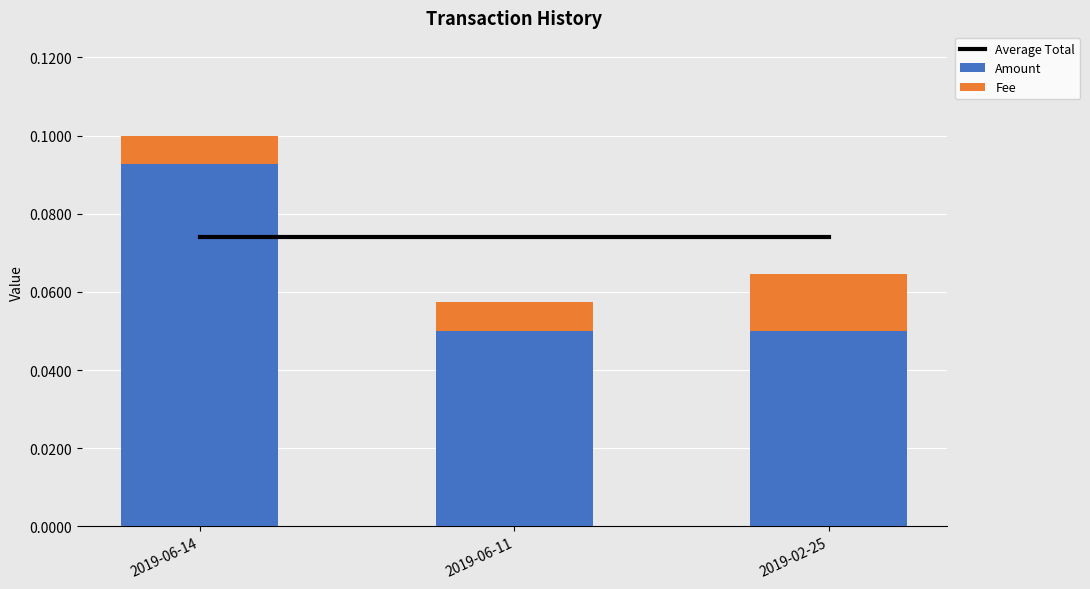

Which category has the highest value across all series?

2019-06-14